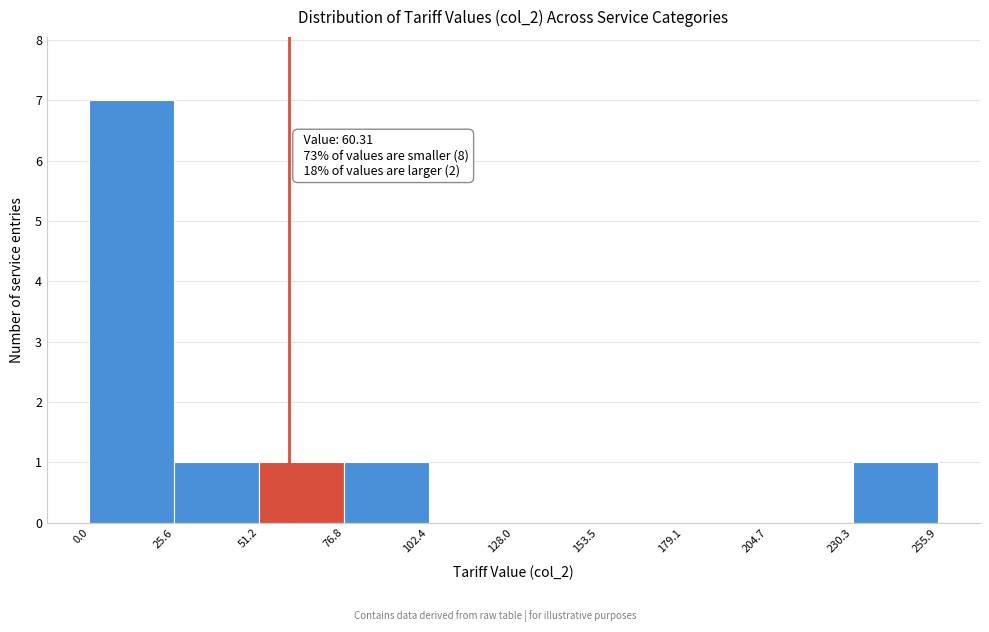

Which range on the x-axis has the tallest bar?

0.0 to 25.6